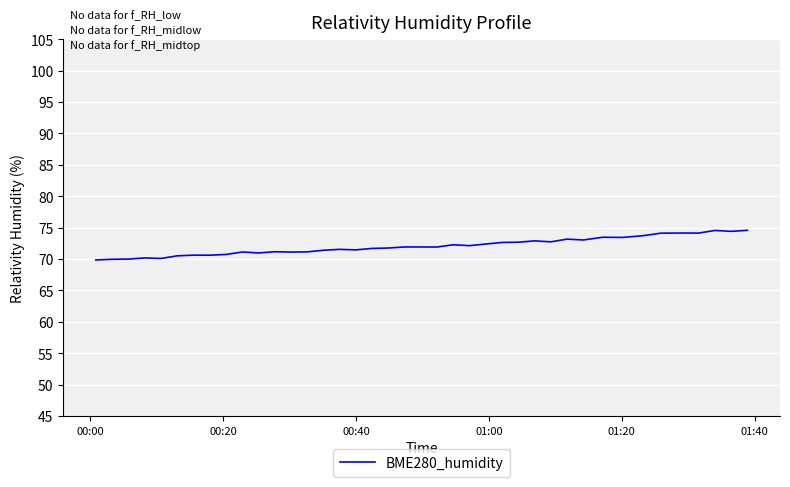

What is the smallest value displayed?

69.9